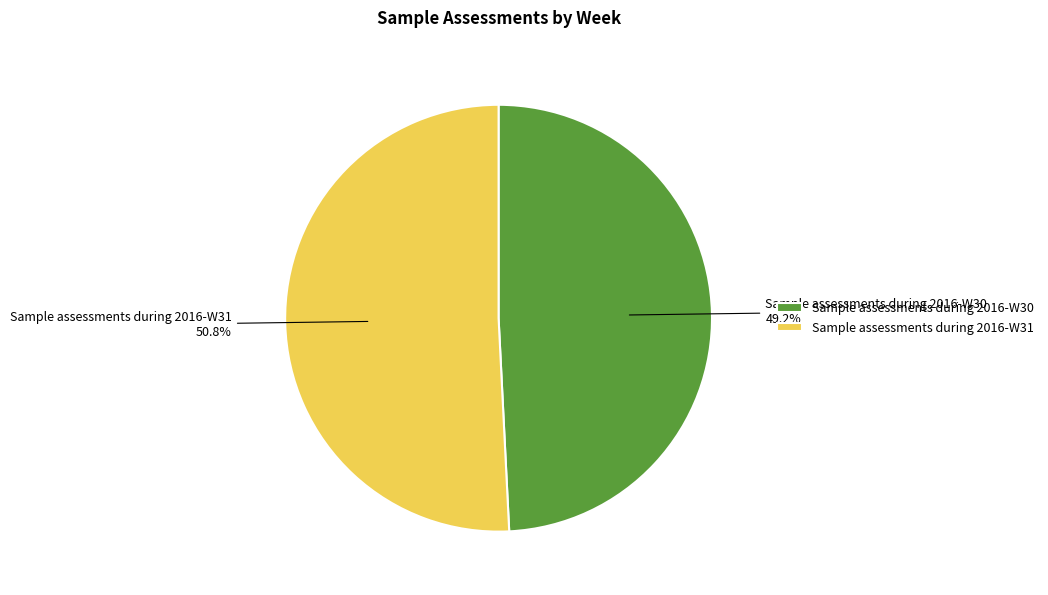

Is it true that Sample assessments during 2016-W31 is 51% of the pie?

True